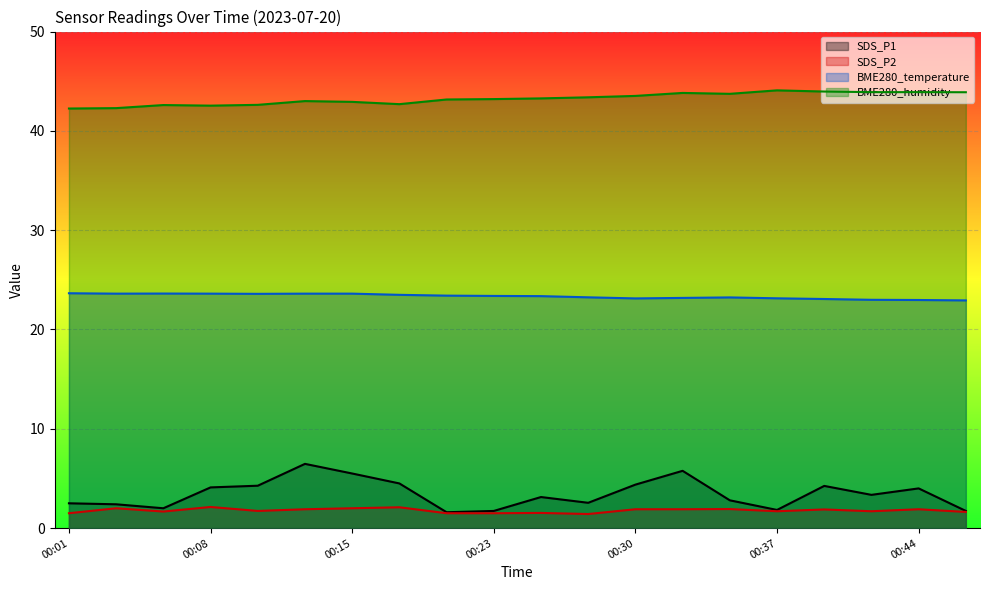

Is it true that BME280_temperature equals 23.1 at 00:37?

True